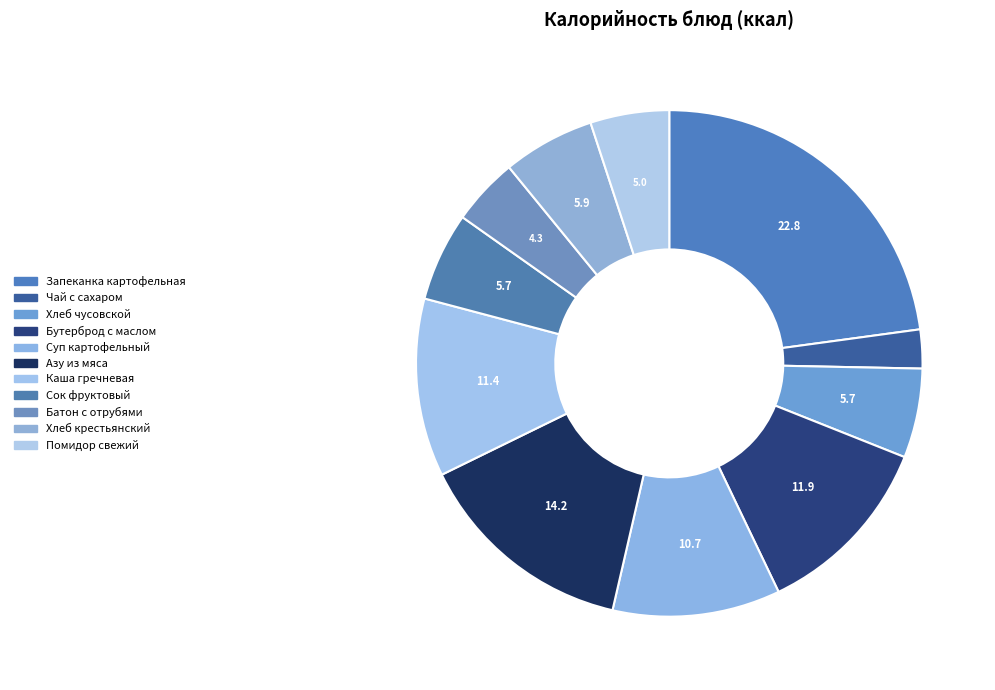

Is there a majority slice in this chart?

No